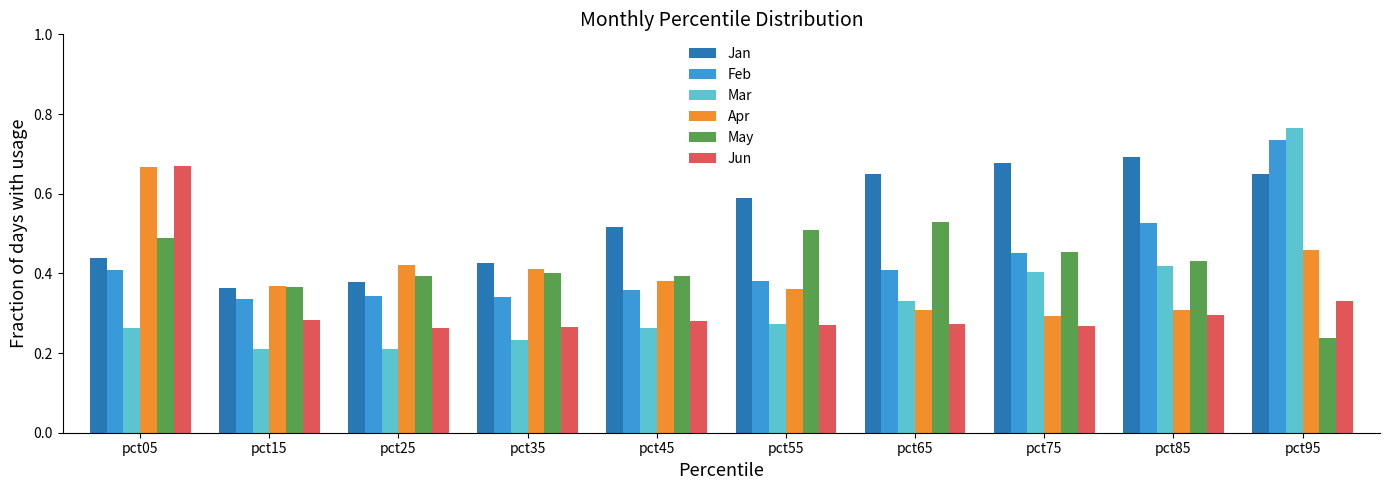

Is the value of Jan at pct75 greater than the value of Apr at pct55?

Yes